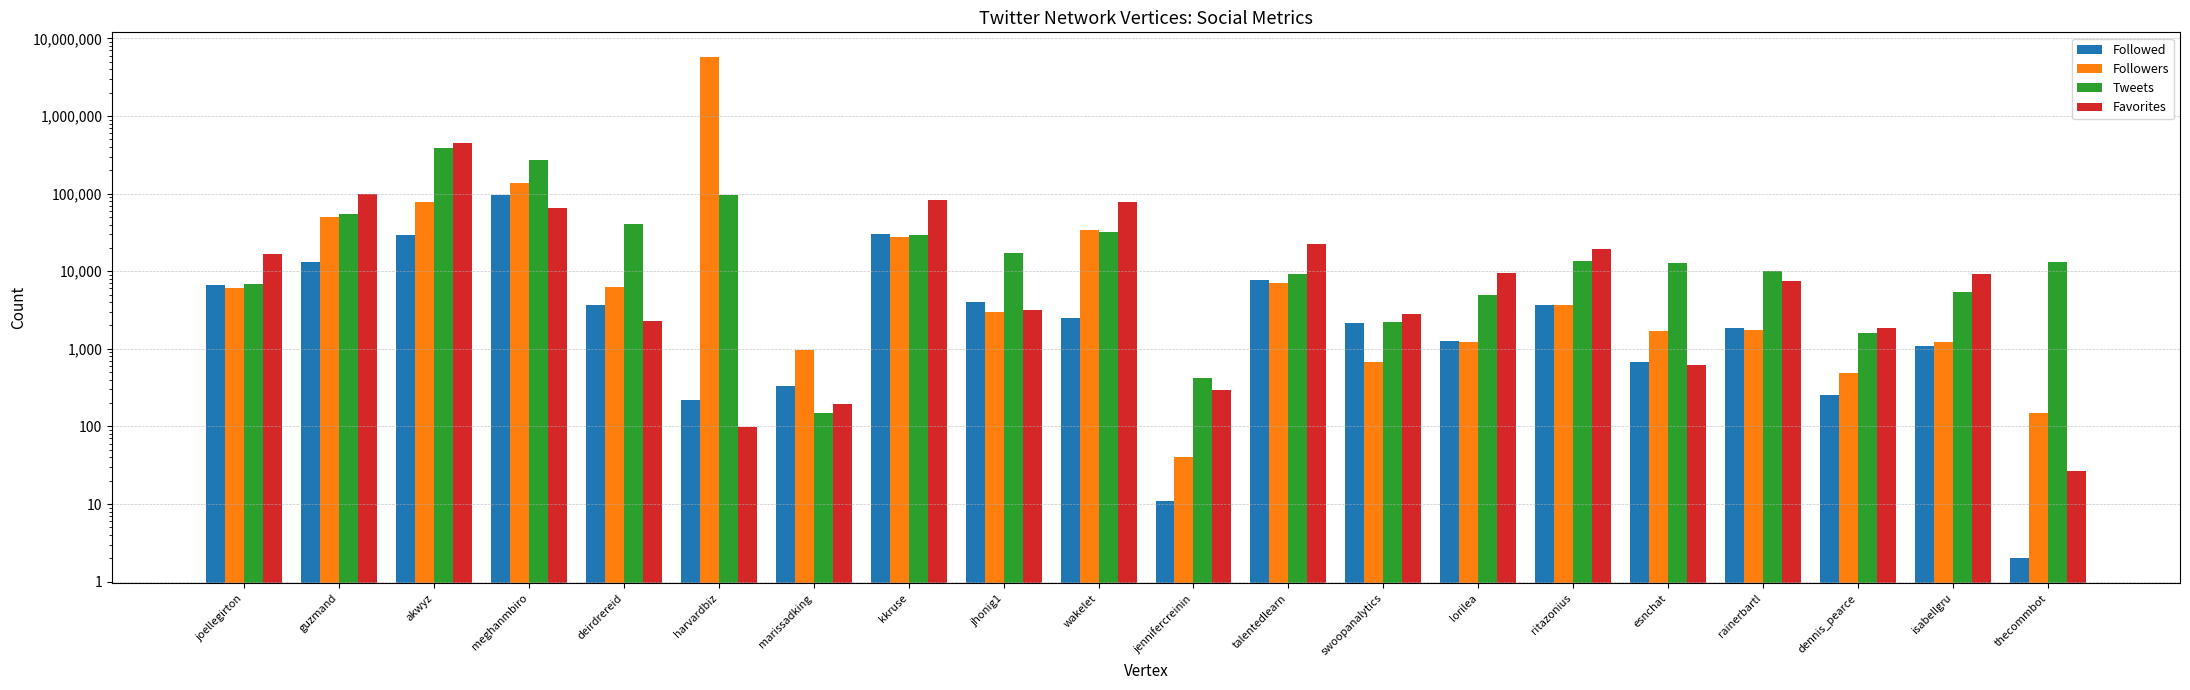

Count the number of categories in the chart.

20